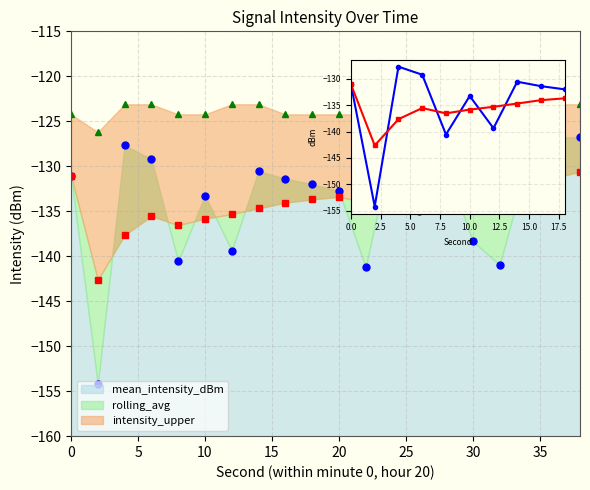

Reading right to left, transcribe all the data shown in this chart.

mean_intensity_dBm: 38=-126.8	36=-126.7	34=-130.1	32=-140.9	30=-138.3	28=-129.9	26=-135.0	24=-127.6	22=-141.2	20=-132.8	18=-132.0	16=-131.4	14=-130.5	12=-139.4	10=-133.2	8=-140.6	6=-129.2	4=-127.7	2=-154.2	0=-131.0
rolling_avg: 38=-130.6	36=-131.3	34=-132.1	32=-132.5	30=-132.0	28=-132.1	26=-132.6	24=-132.8	22=-134.0	20=-133.4	18=-133.7	16=-134.0	14=-134.7	12=-135.3	10=-135.8	8=-136.5	6=-135.5	4=-137.7	2=-142.6	0=-131.0
intensity_upper: 38=-123.1	36=-123.1	34=-124.2	32=-124.2	30=-124.2	28=-123.1	26=-124.2	24=-123.1	22=-124.2	20=-124.2	18=-124.2	16=-124.2	14=-123.1	12=-123.1	10=-124.2	8=-124.2	6=-123.1	4=-123.1	2=-126.2	0=-124.2